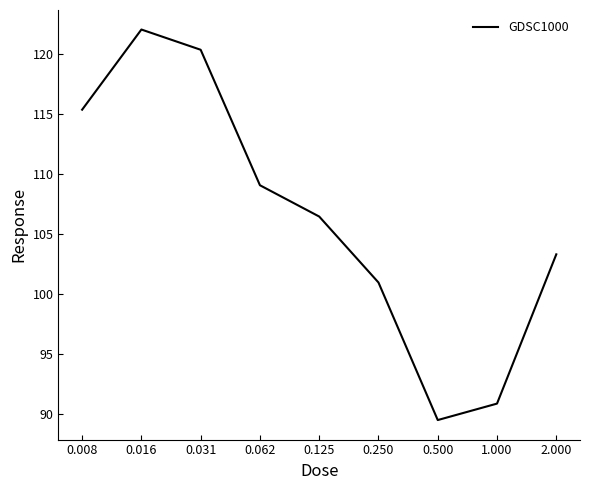

What is the minimum value shown in the chart?

89.5